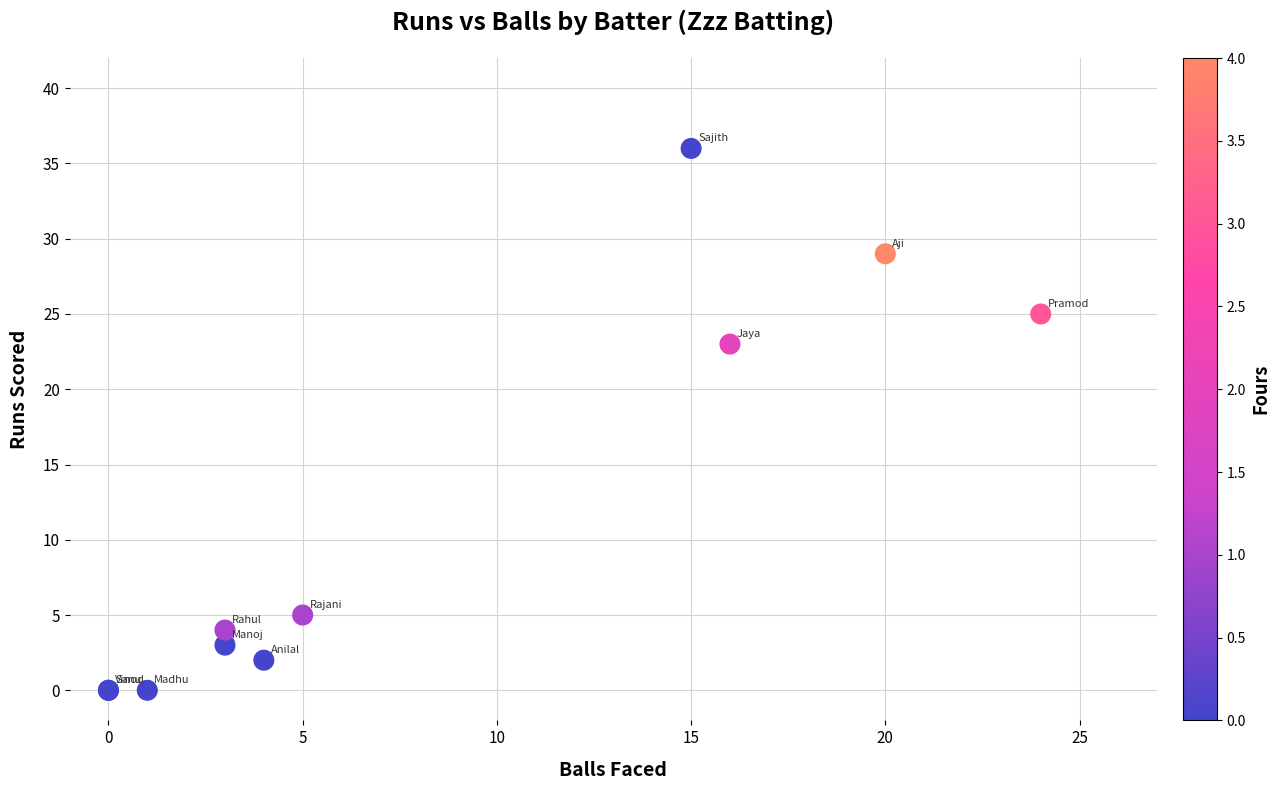

What Y value in the scatter plot is closest to 18?

23